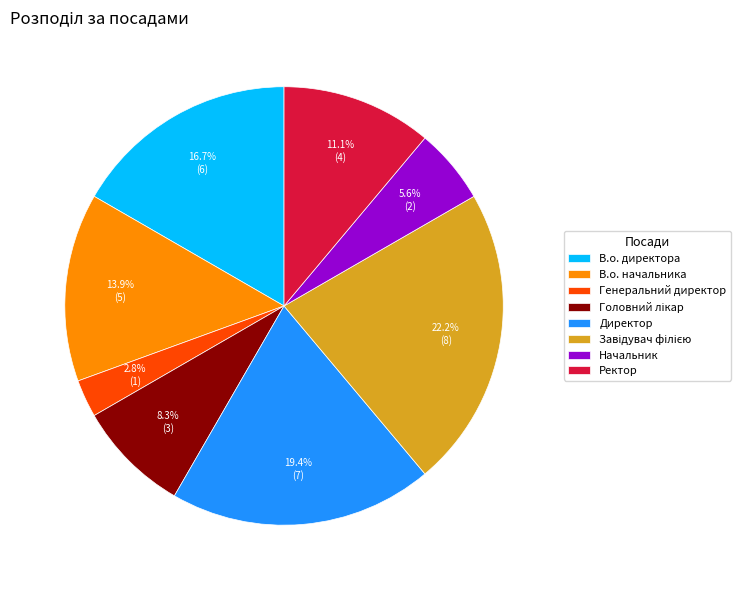

Does any single category account for the majority?

No